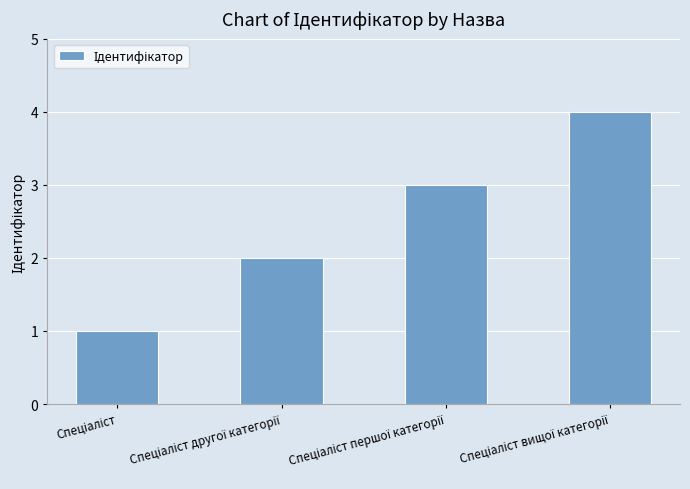

What is the maximum value shown in the chart?

4